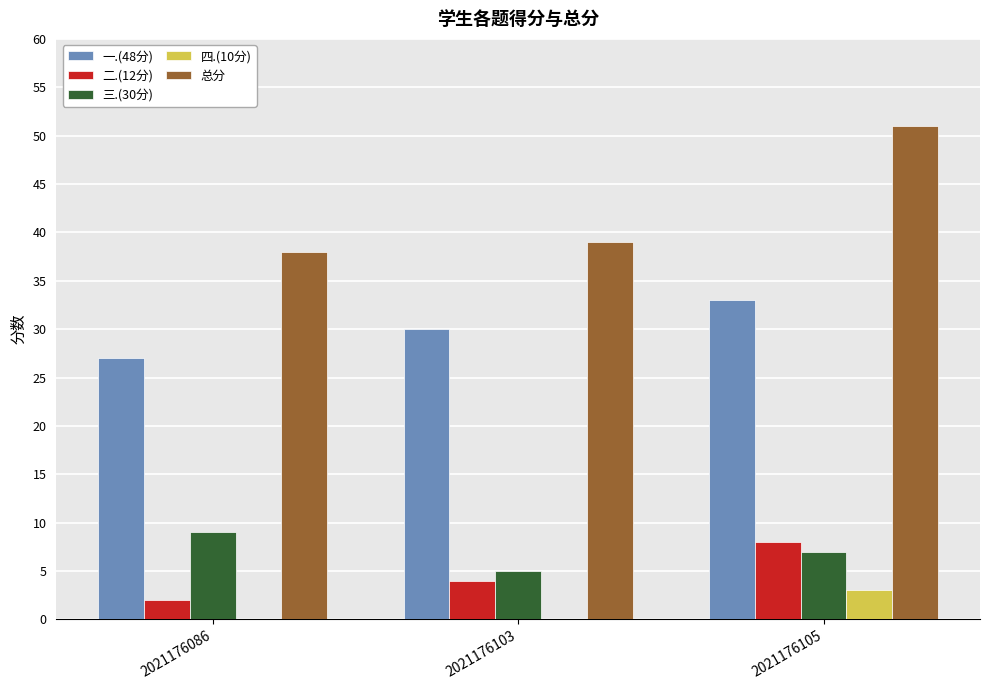

True or false: 三.(30分) has a value of 4 at 2021176086.

False